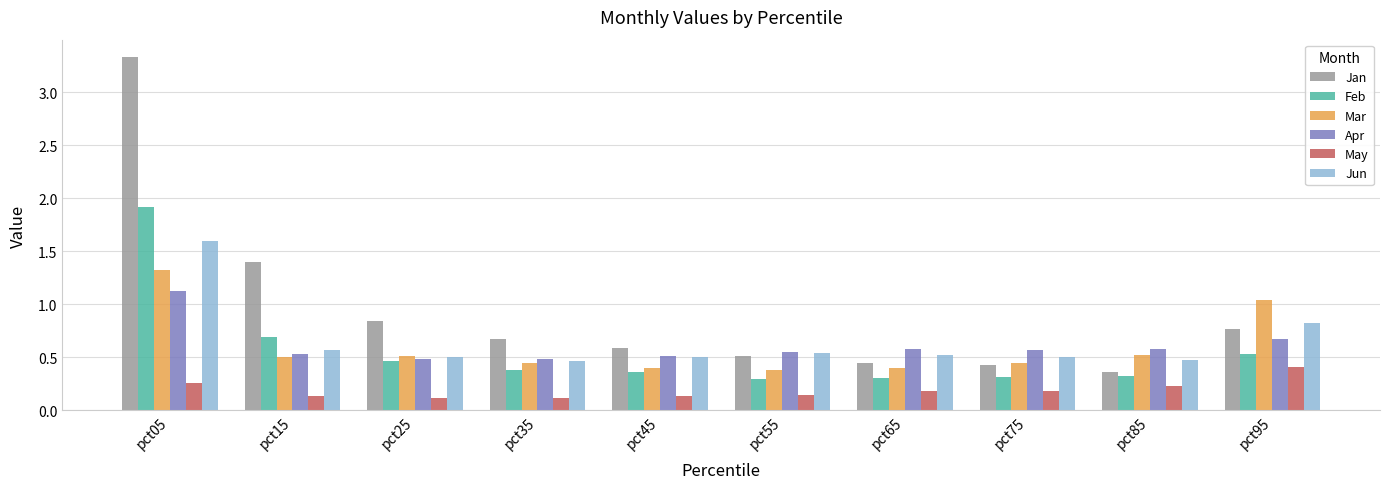

True or false: Jan has a value of 0.4 at pct95.

False